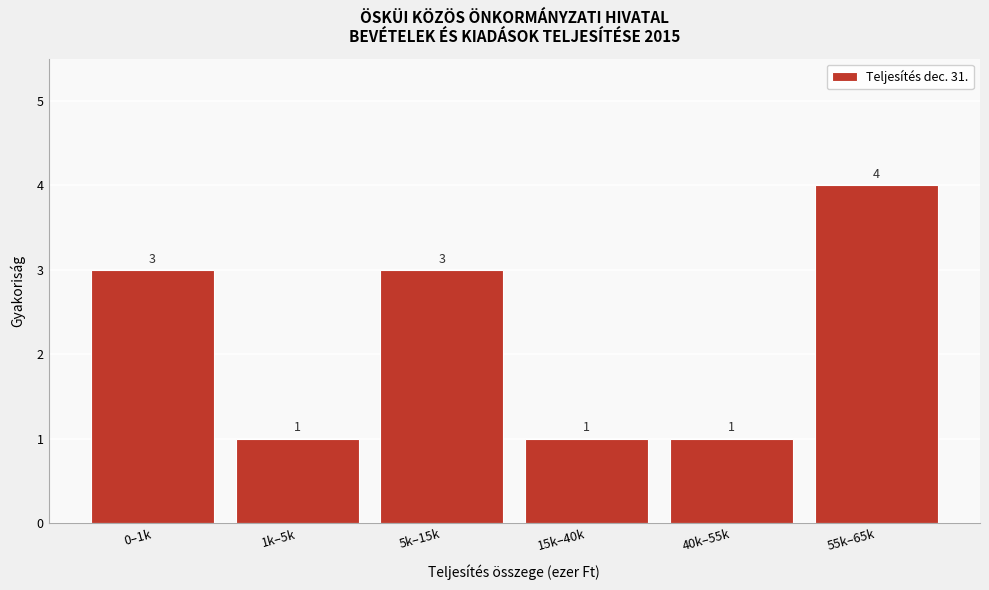

Reading left to right, extract all data points from this chart.

0–1k=3	1k–5k=1	5k–15k=3	15k–40k=1	40k–55k=1	55k–65k=4